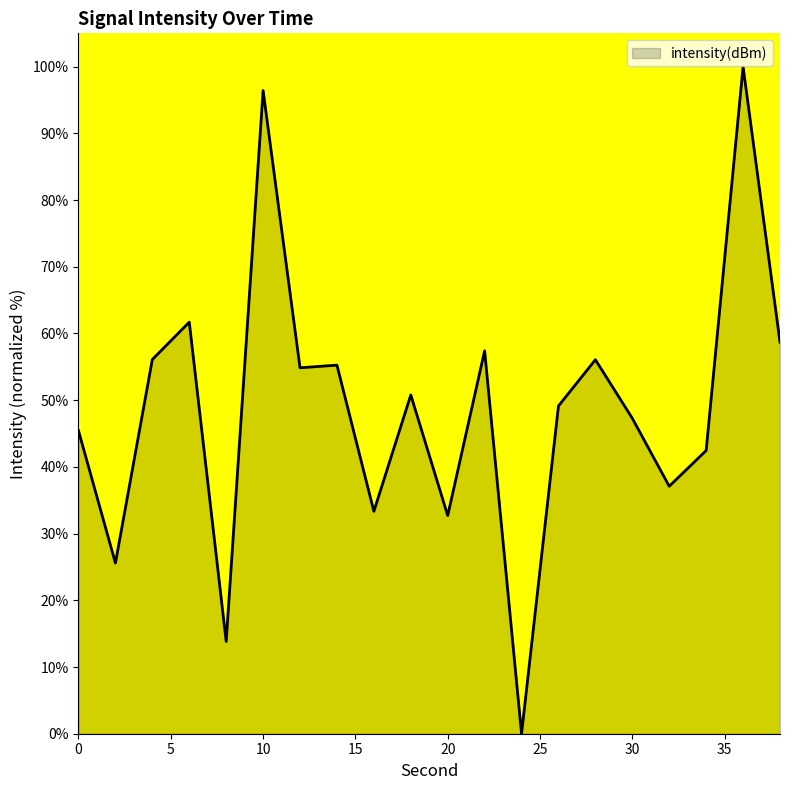

Does the chart display data point markers on the line(s)?

No